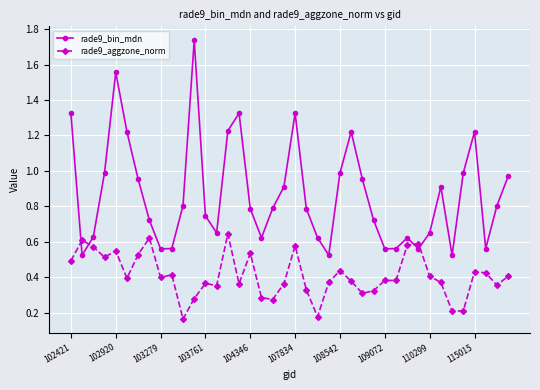

What is the sum of all rade9_bin_mdn values?

34.7